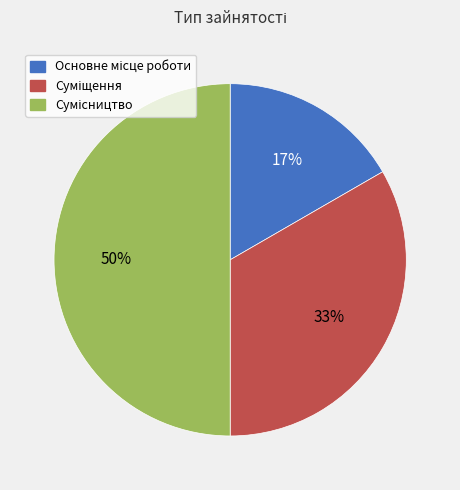

To the nearest percent, what is the average slice percentage?

33%